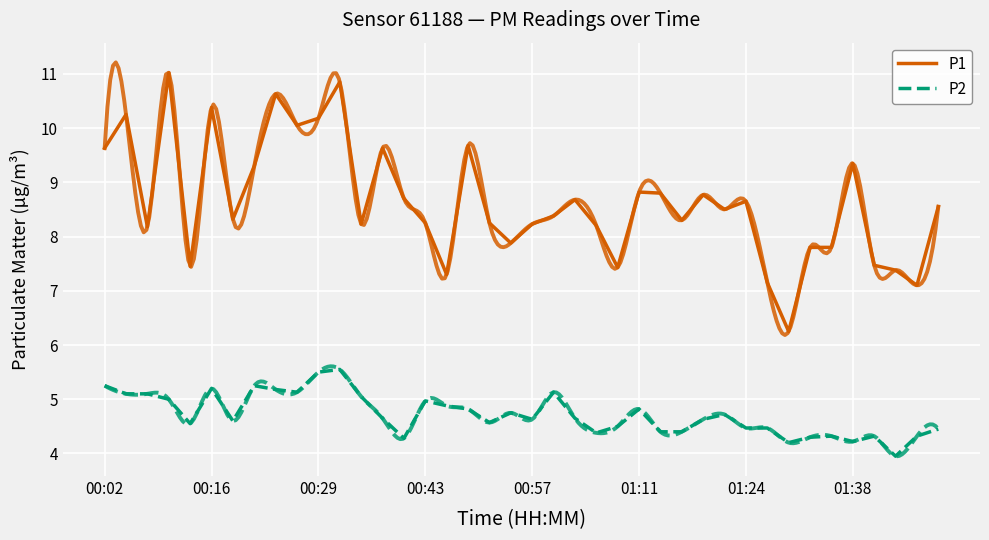

Which series has the largest total across all categories?

P1